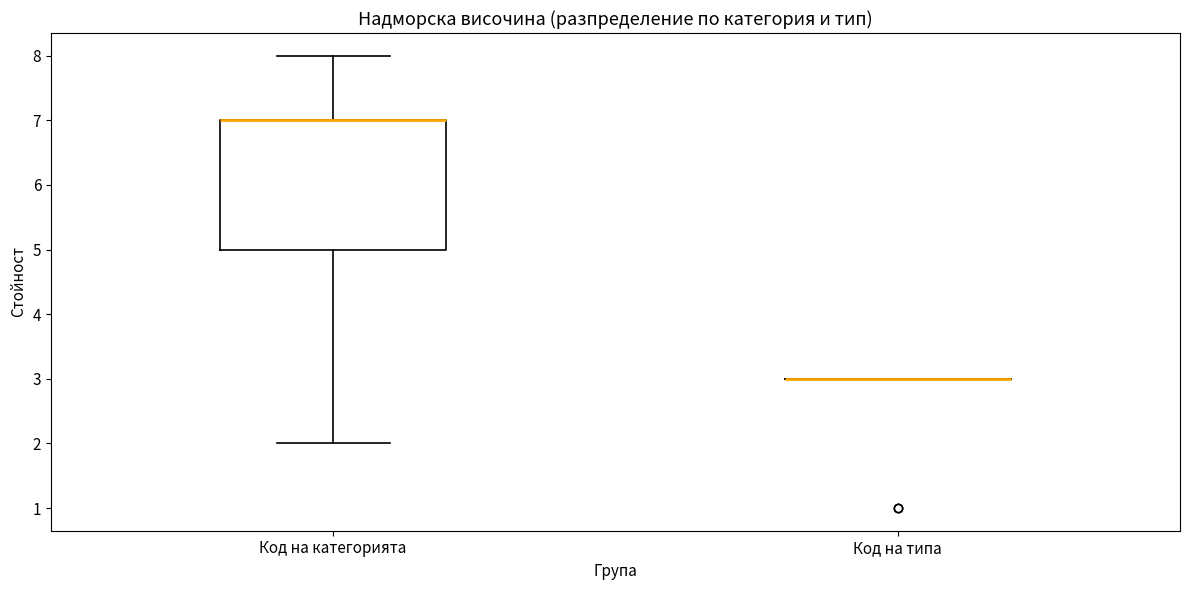

Where does the lower whisker of the box for Код на категорията end on the y-axis? The values are not printed on the chart, so give them approximately, as read against the axis.

2